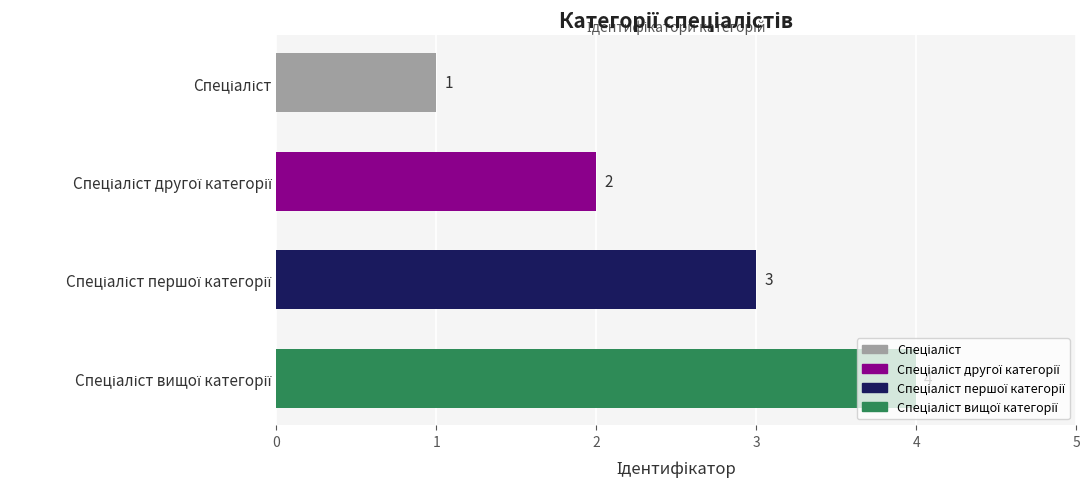

How many values are between 2 and 4?

3